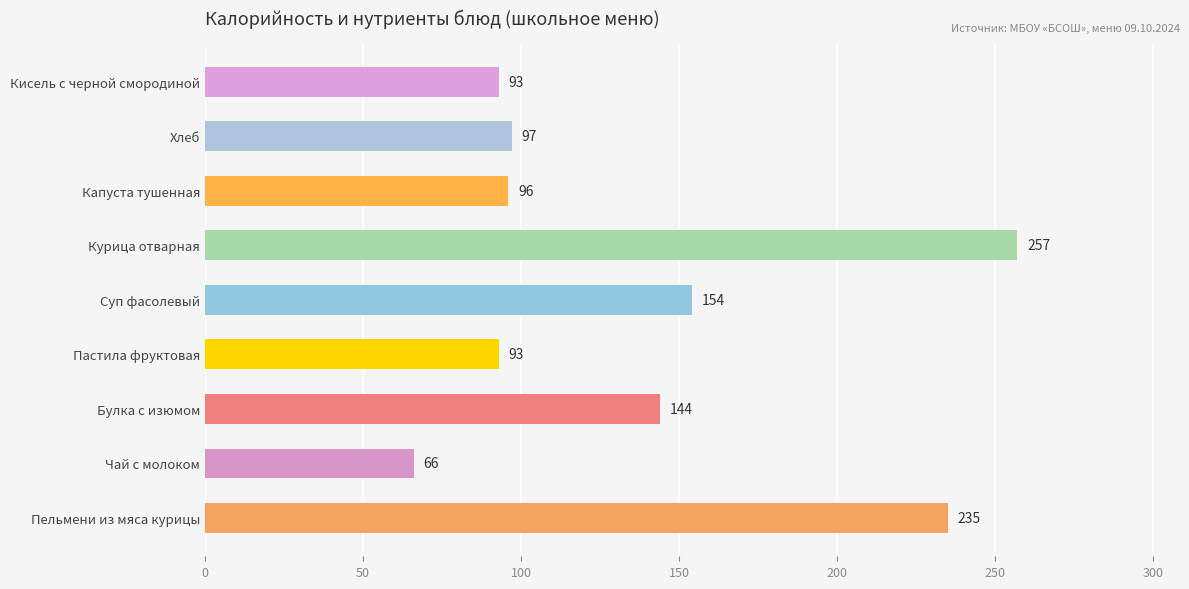

The chart shows a value of 110 at Чай с молоком. True or false?

False